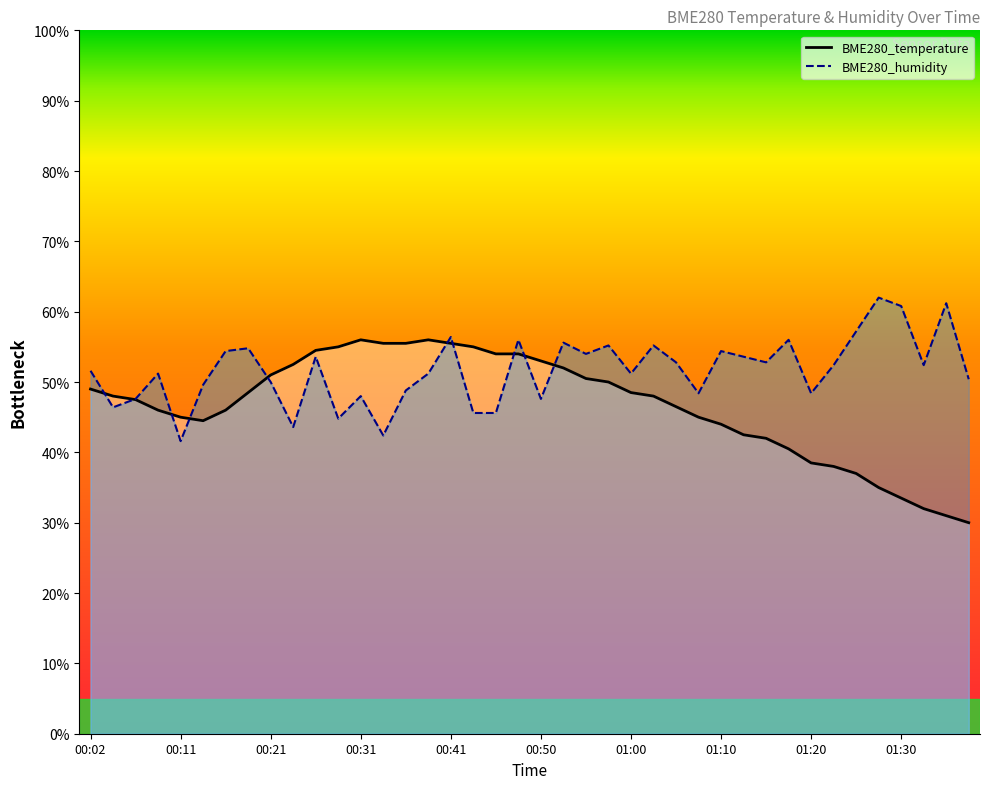

Between which two adjacent categories do BME280_humidity and BME280_temperature first intersect?

00:02 and 00:04